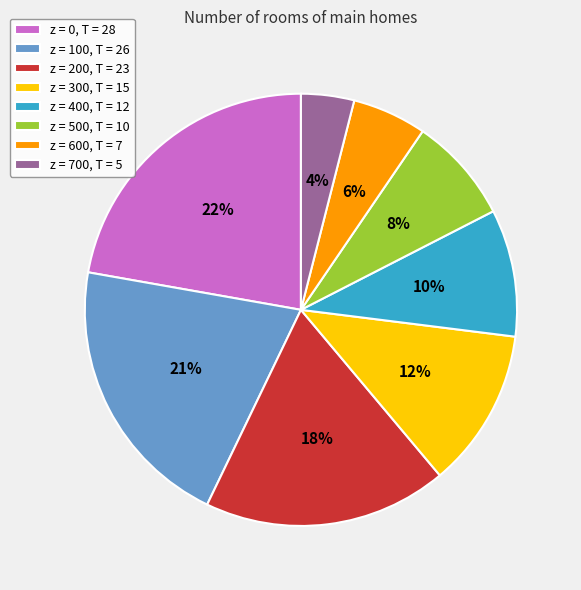

Which has a higher value, z = 600, T = 7 or z = 700, T = 5?

z = 600, T = 7